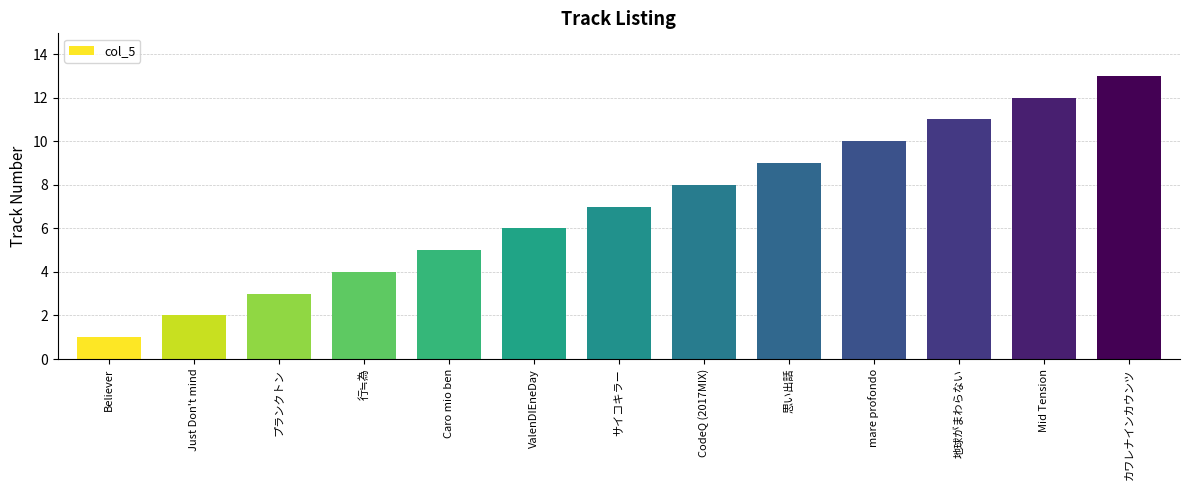

What position from the right is Mid Tension?

2